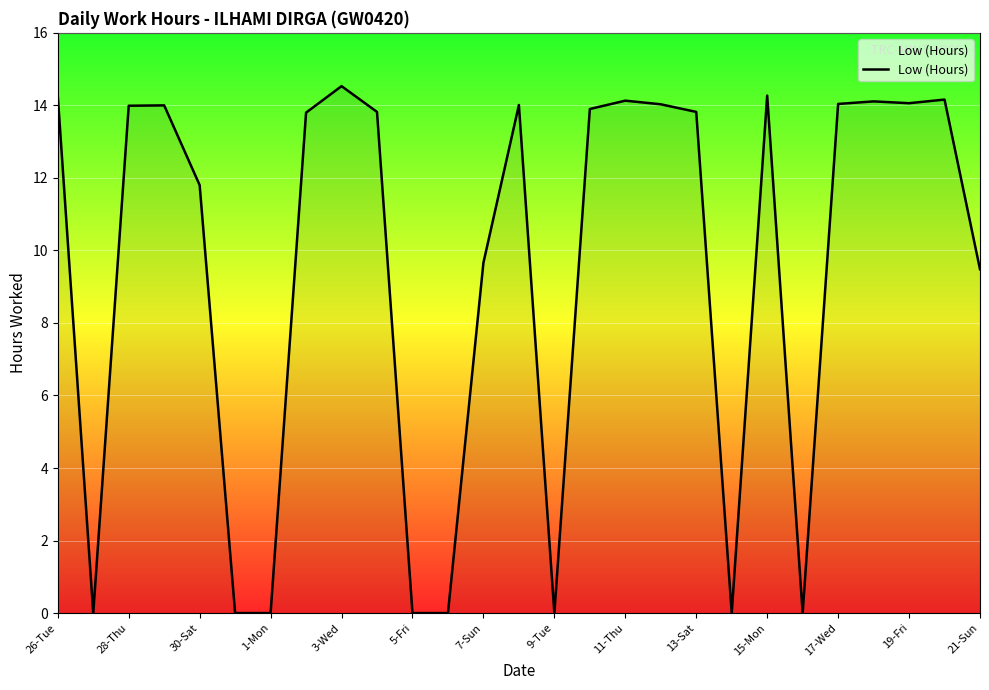

What is the maximum value shown in the chart?

14.5